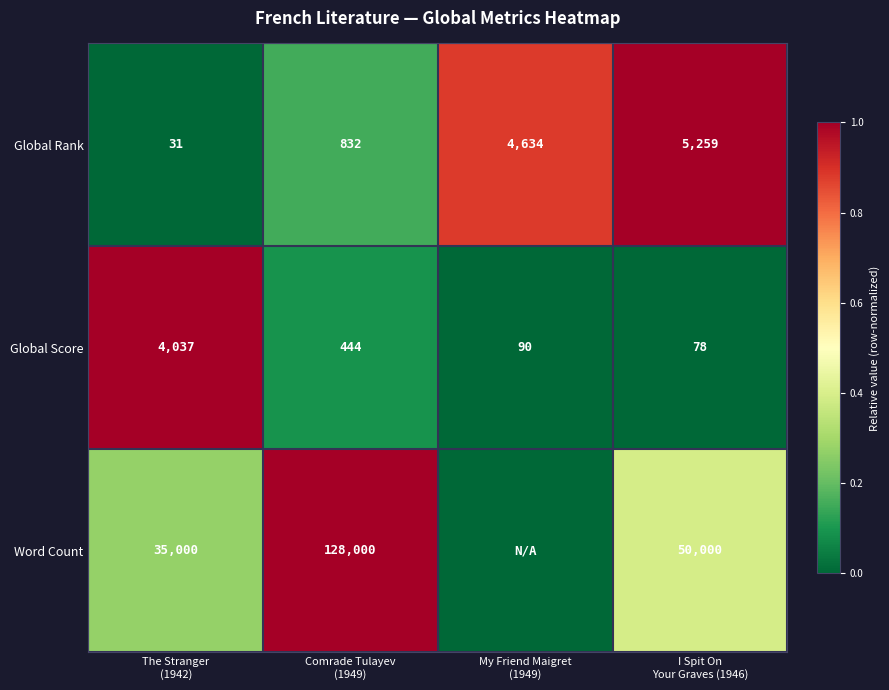

At how many categories does at least one series exceed 0?

4